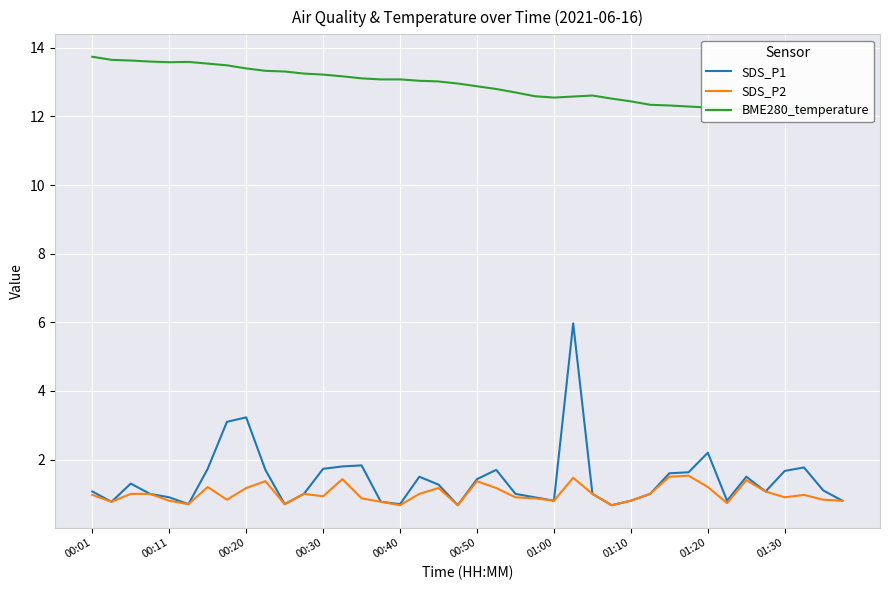

How many lines are shown in the chart?

3